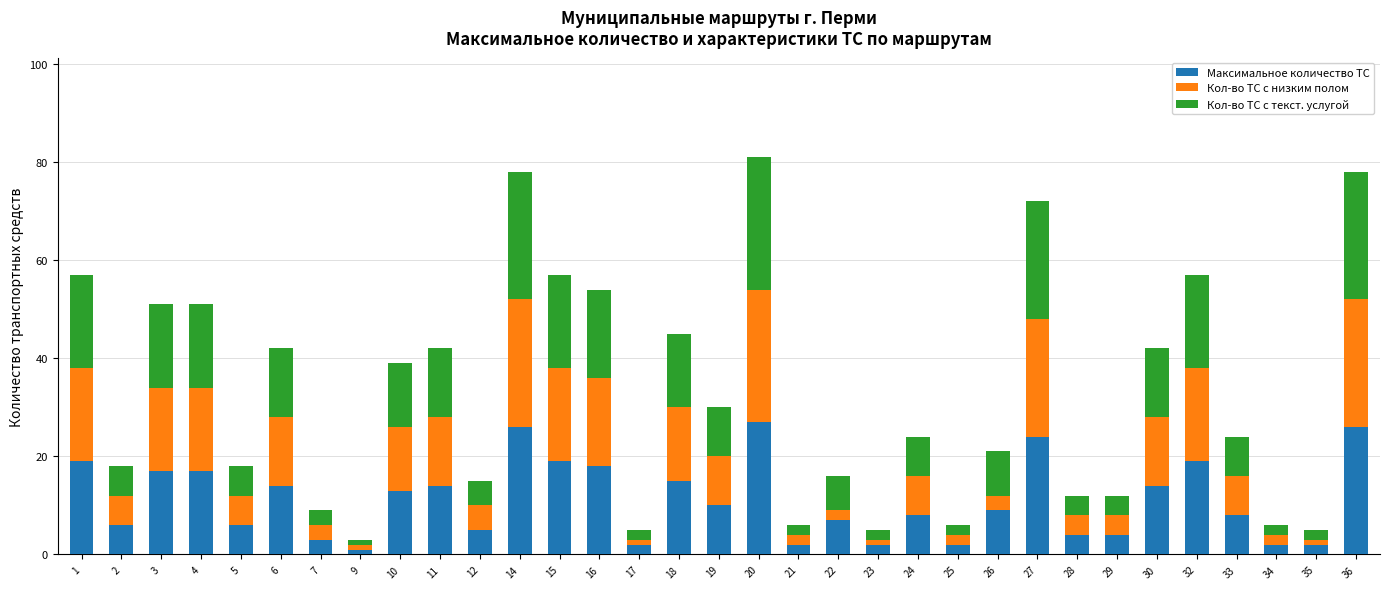

The value of Максимальное количество ТС at 30 is 6. True or false?

False